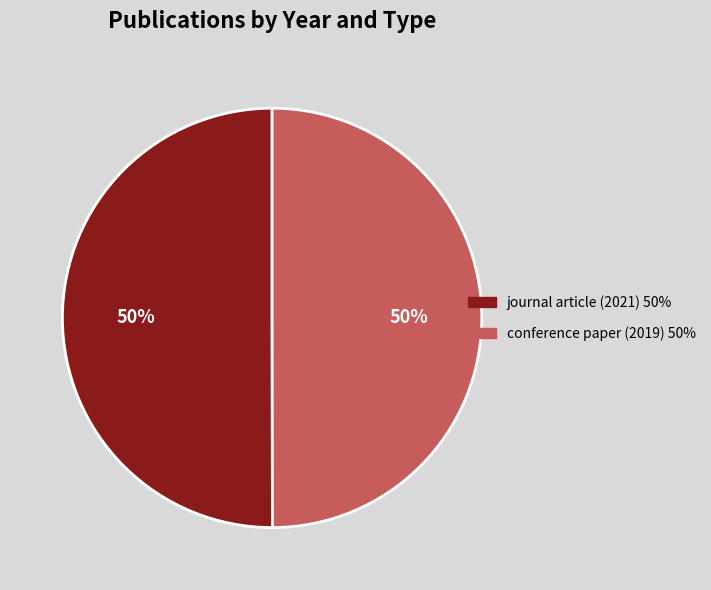

Is the sum of journal article (2021) and conference paper (2019) greater than half?

Yes